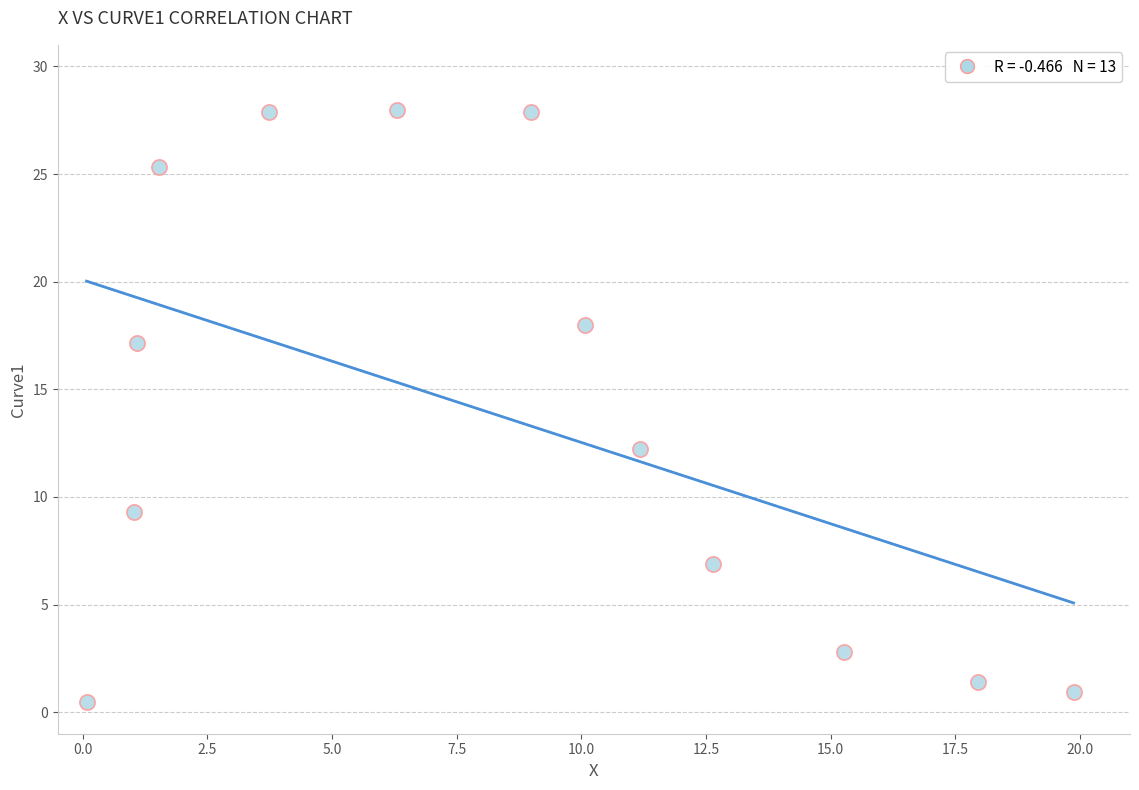

What is the range of X values (max minus min)?

19.8